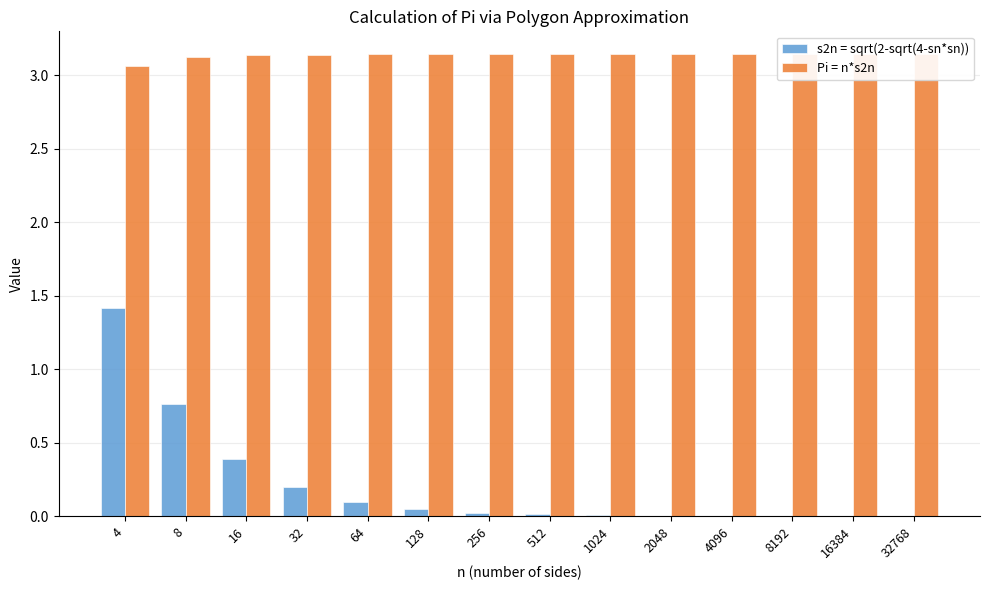

Count the number of categories in the chart.

14